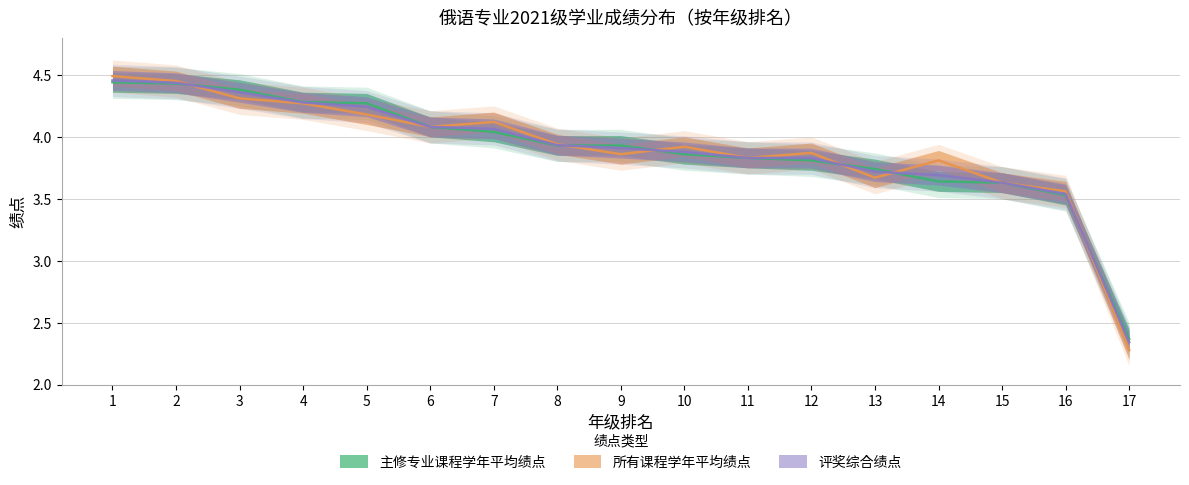

What is the minimum value shown in the chart?

2.3